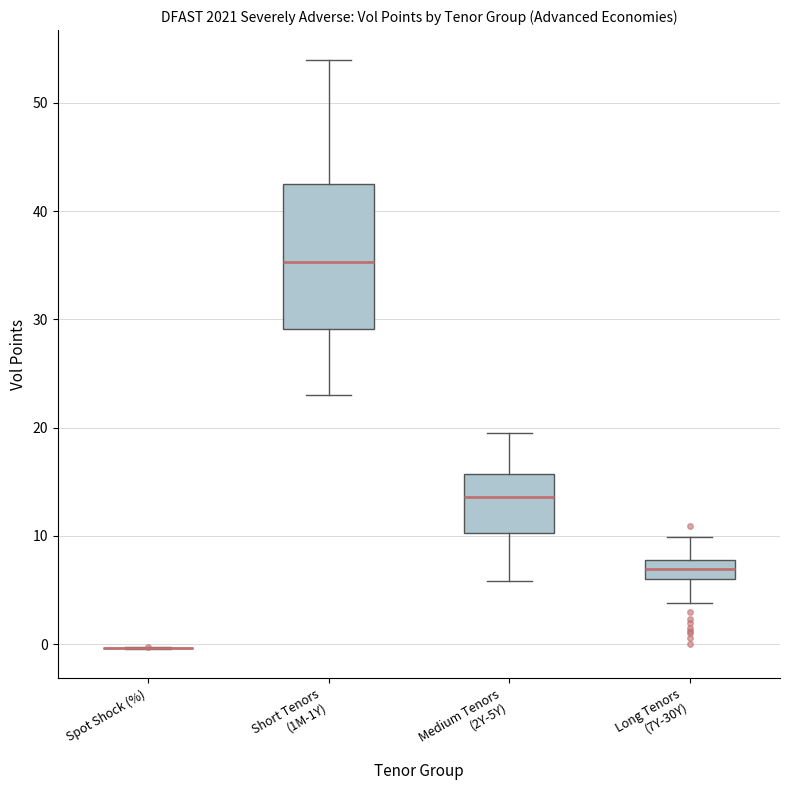

Where is the lower edge of the box for Medium Tenors (2Y-5Y) on the y-axis? The values are not printed on the chart, so give them approximately, as read against the axis.

10